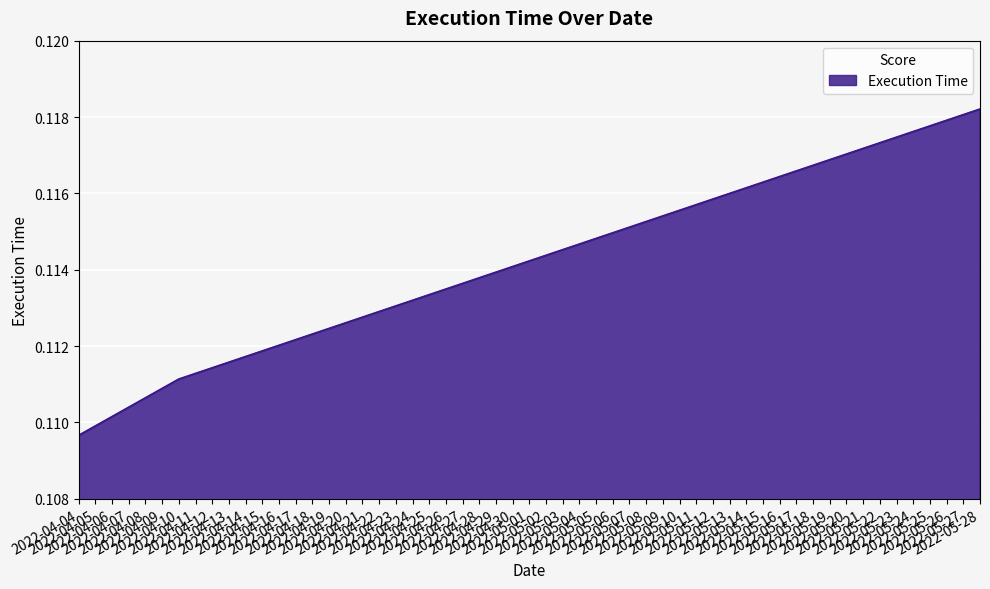

What is the sum of all values?

0.3